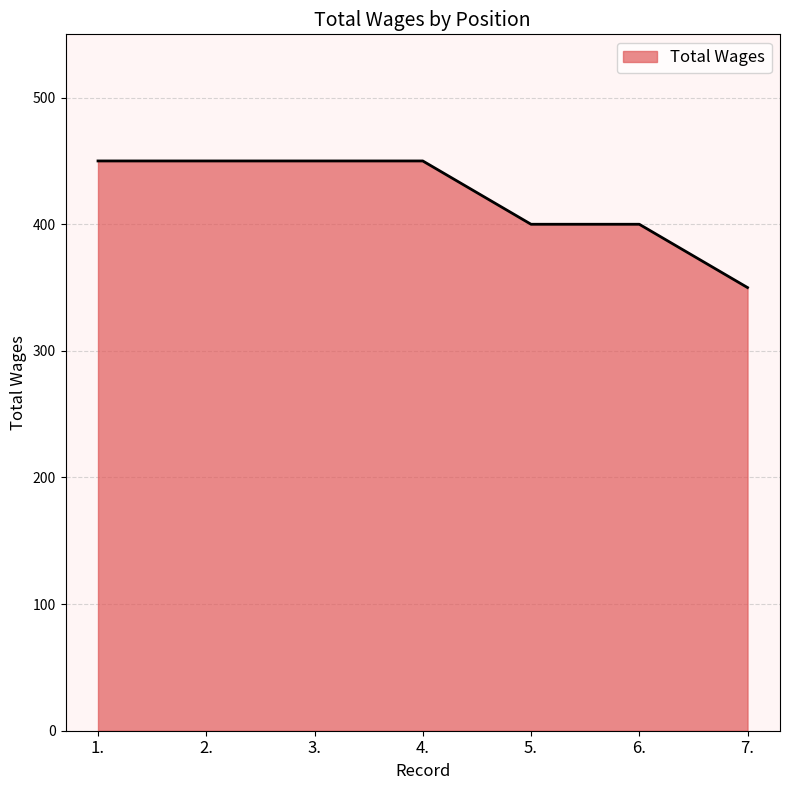

What is the ratio of the value at 7. to the value at 5.?

0.9